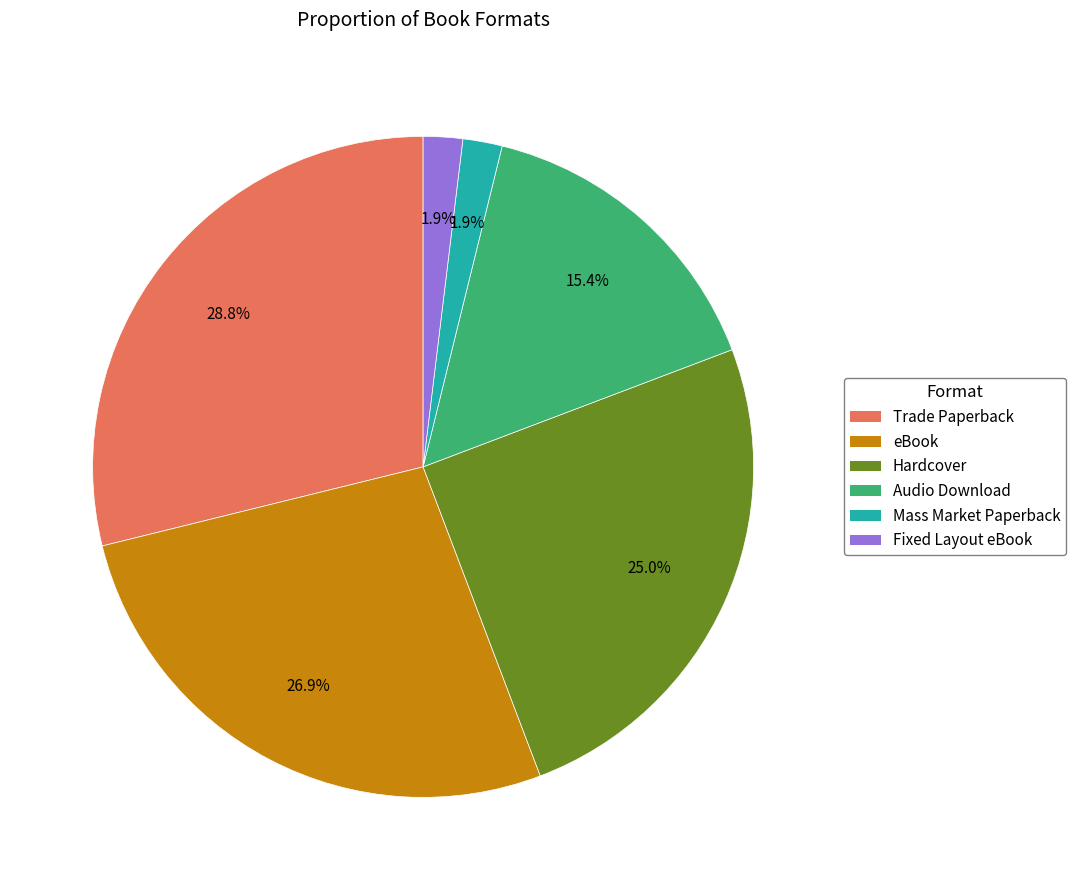

How much of the chart is everything except Hardcover?

75.0%